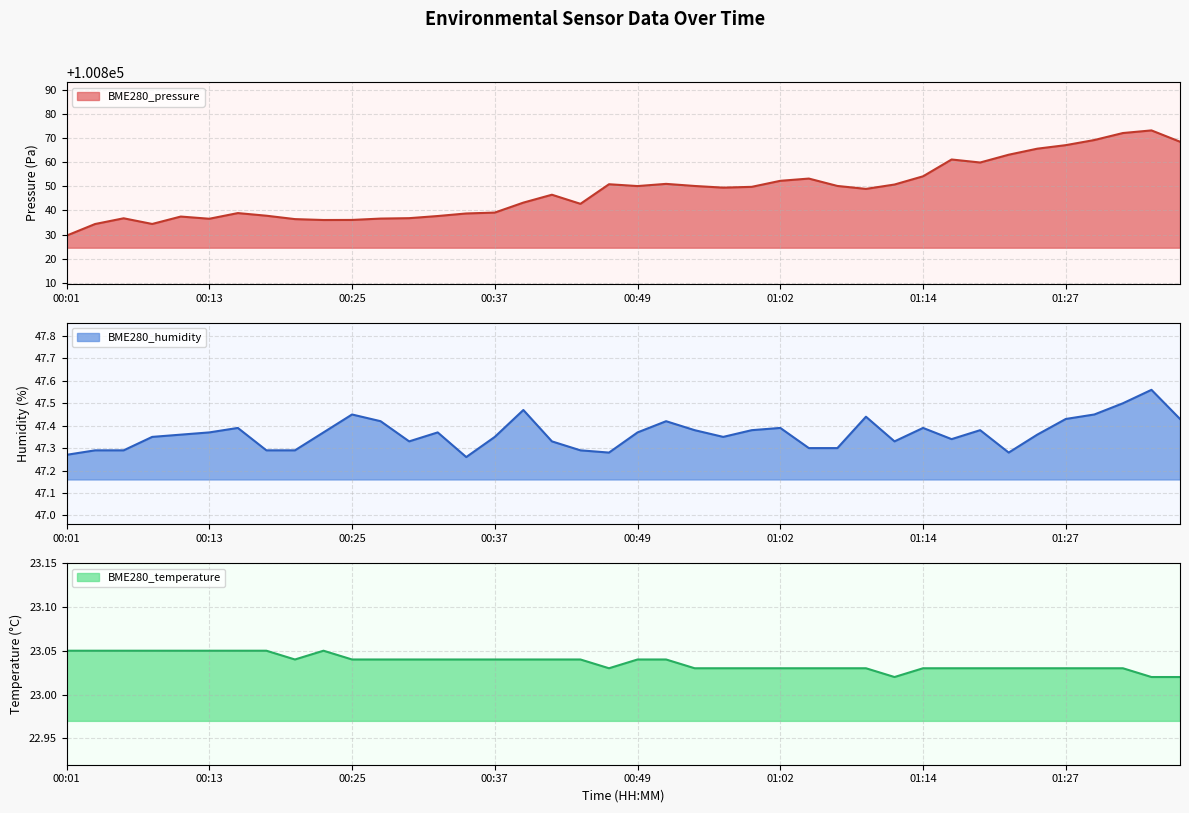

What is the value of the BME280_temperature point at the 40th from the left?

23.0